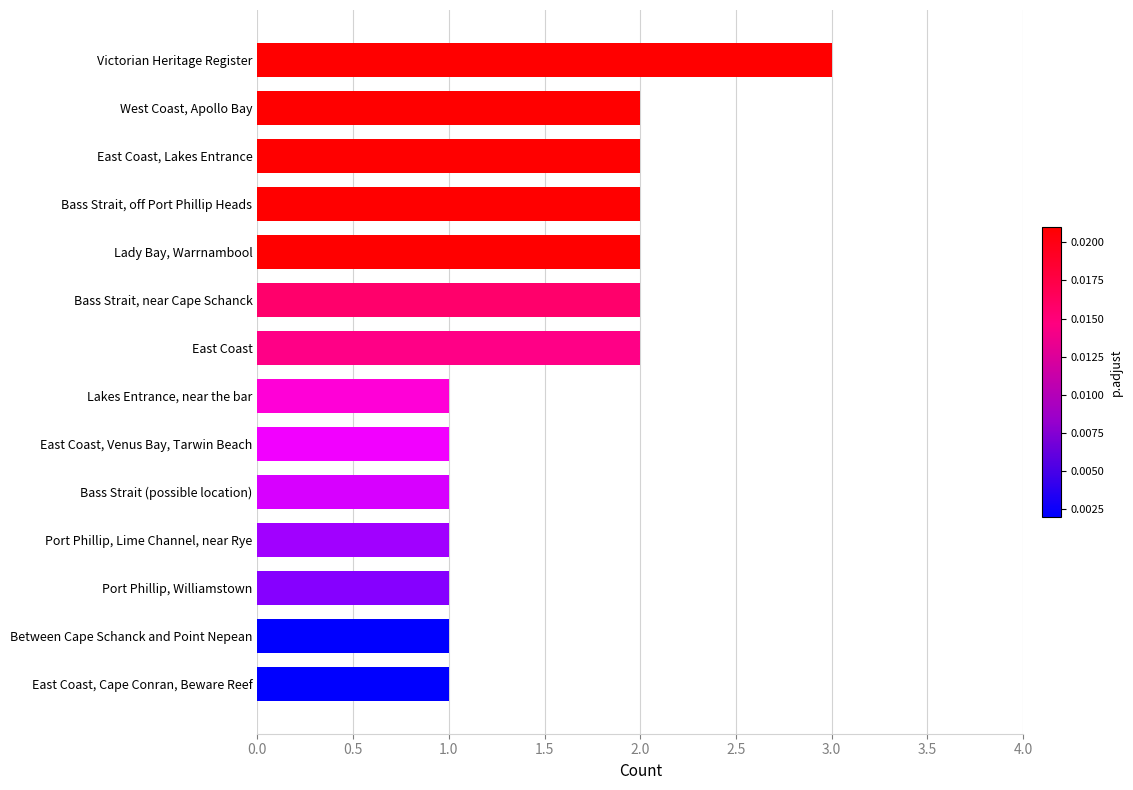

What is the sum of the values at West Coast, Apollo Bay and East Coast, Lakes Entrance?

4